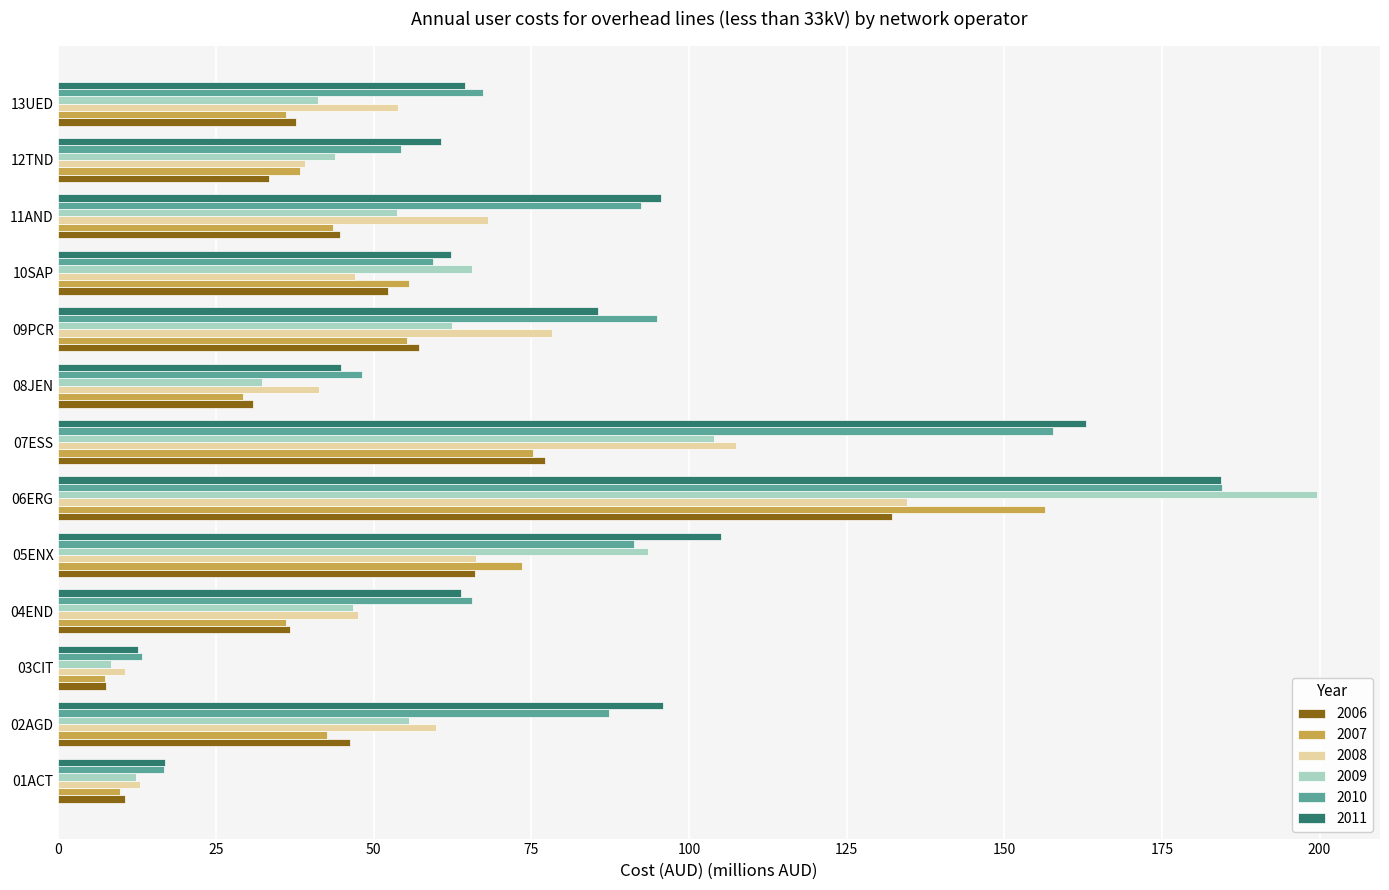

What is the difference between the second highest and second lowest values in the 2008 series?

94.5